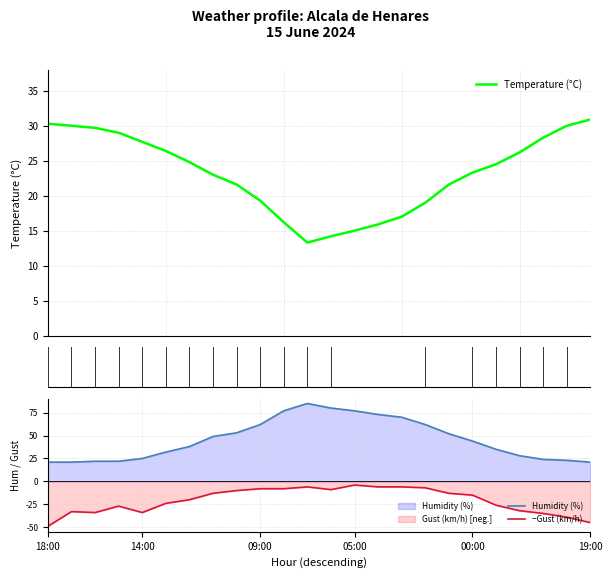

What is the highest value of the Temperature (°C) series?

30.9